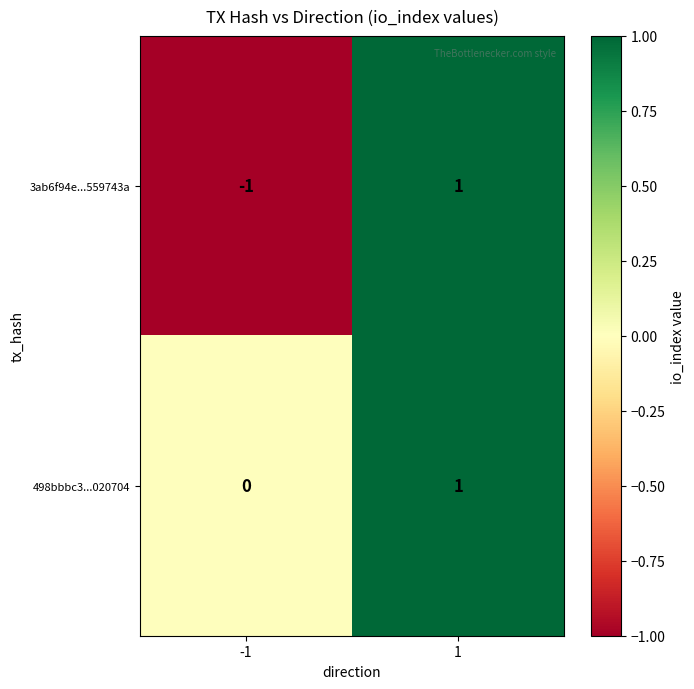

Rank the series by their average value, from highest to lowest.

498bbbc3...020704, 3ab6f94e...559743a